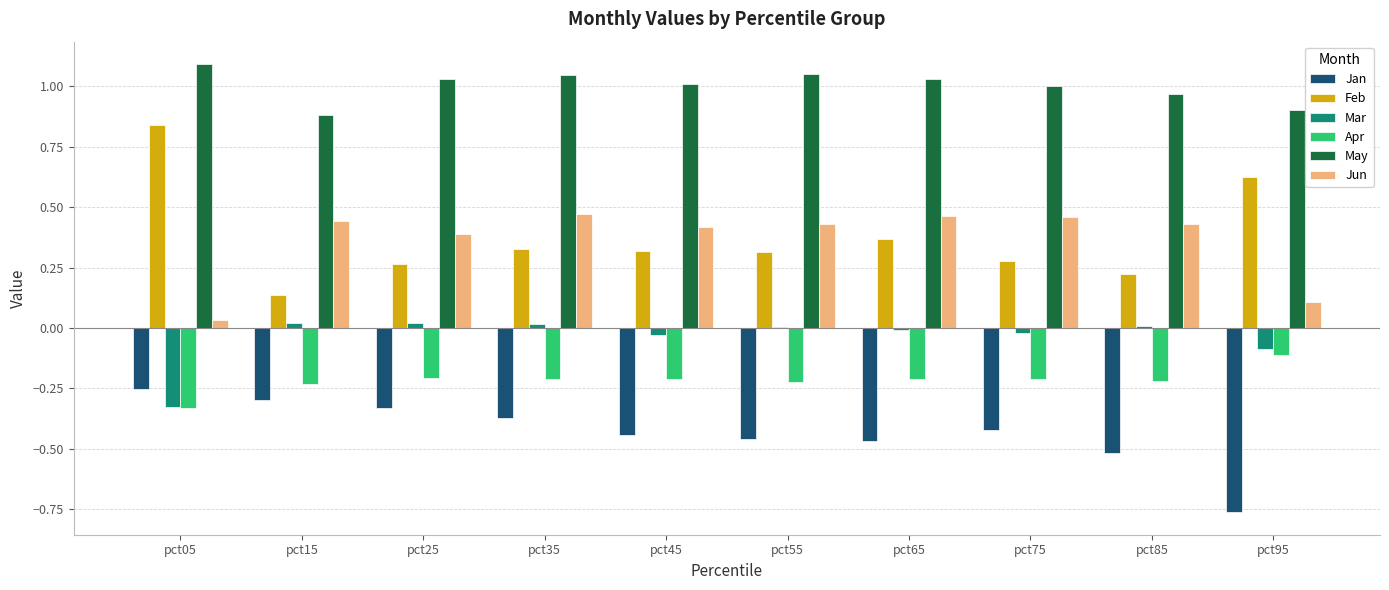

What is the spread (max minus min) of values at pct25?

1.4